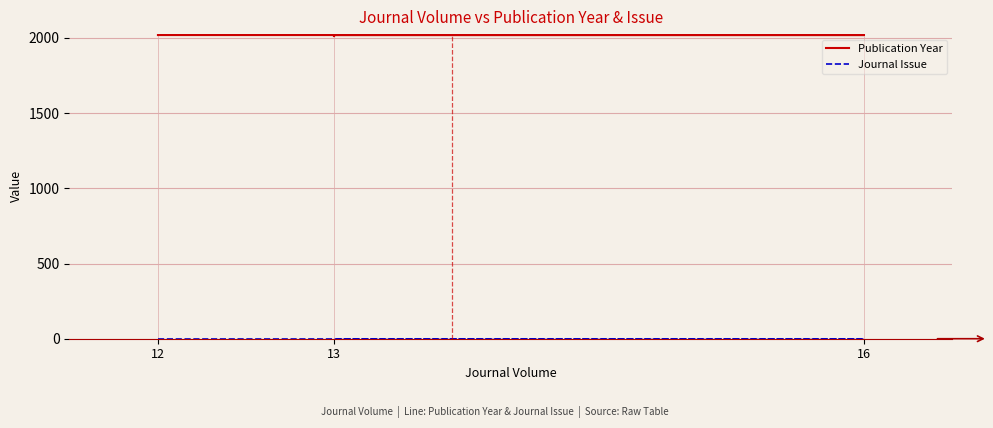

Which category has the highest value across all series?

12